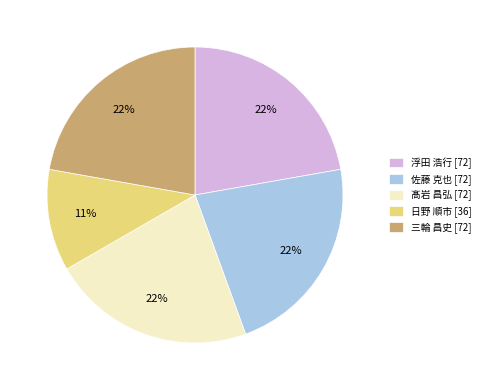

To the nearest percent, what is the combined percentage of 佐藤 克也 and 三輪 昌史?

44%